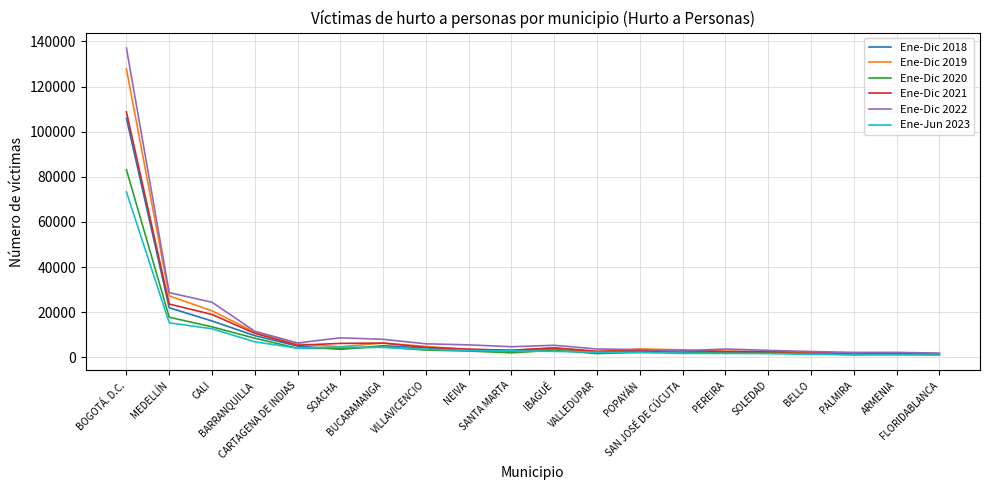

What are all the series names shown in the legend?

Ene-Dic 2018, Ene-Dic 2019, Ene-Dic 2020, Ene-Dic 2021, Ene-Dic 2022, Ene-Jun 2023